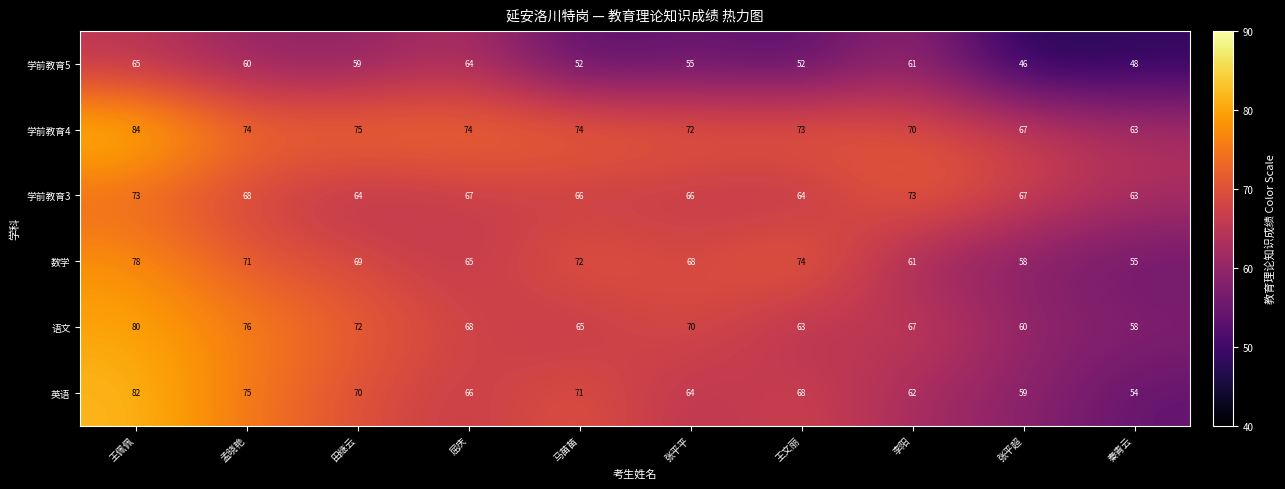

What is the spread (max minus min) of values at 张平平?

17